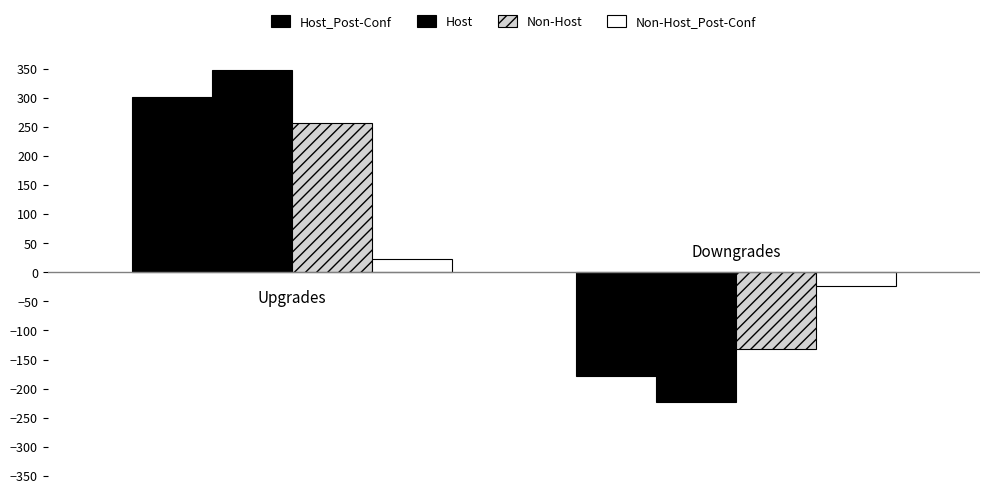

How many categories are shown in the chart?

2